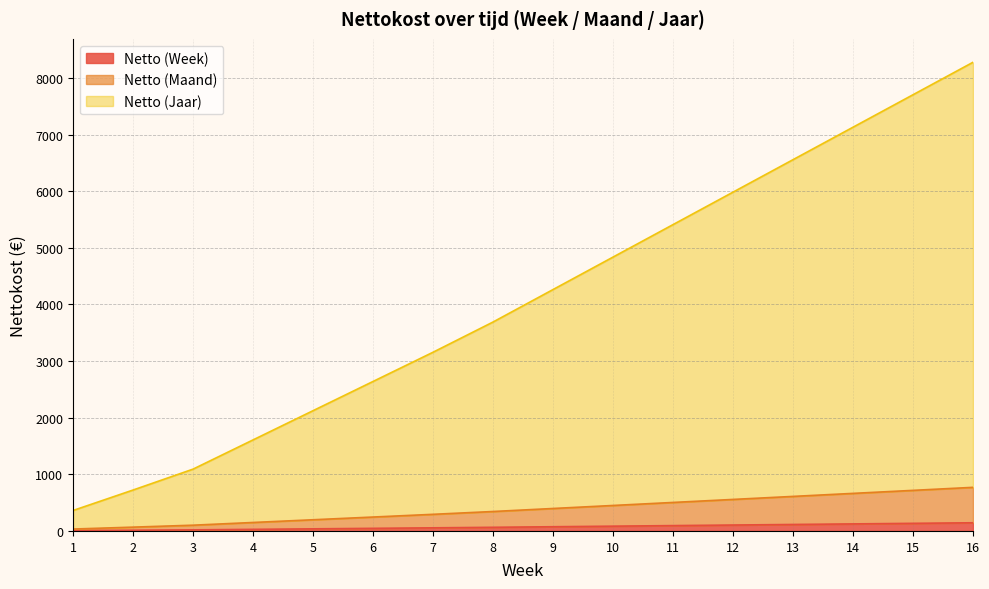

Does the chart have visible grid lines?

Yes